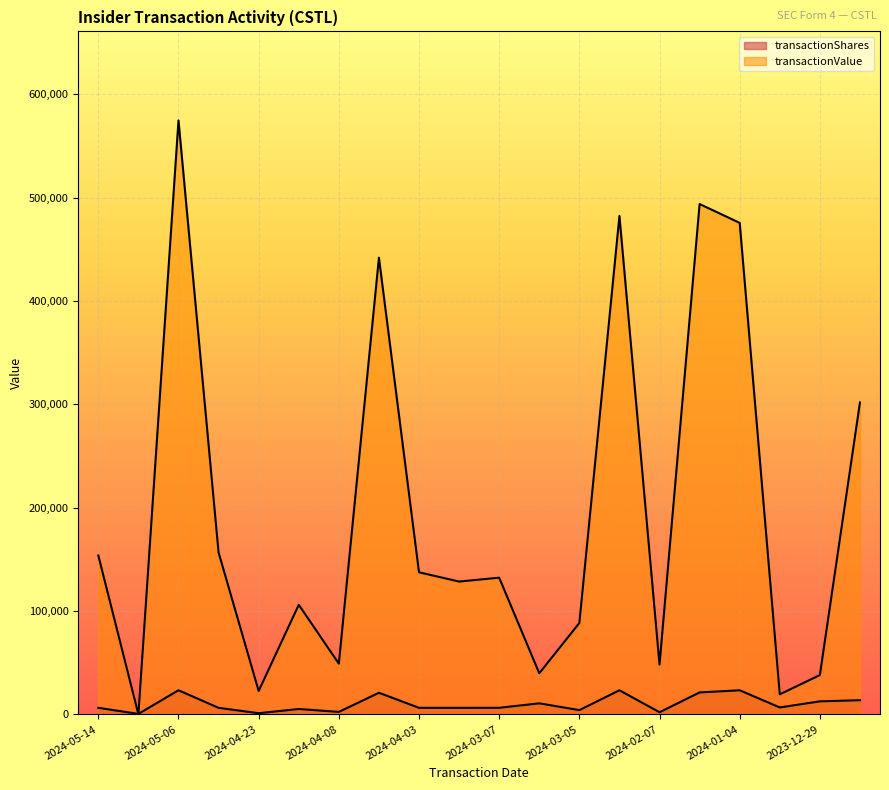

What is the difference between the maximum and minimum values in the transactionValue series?

574679